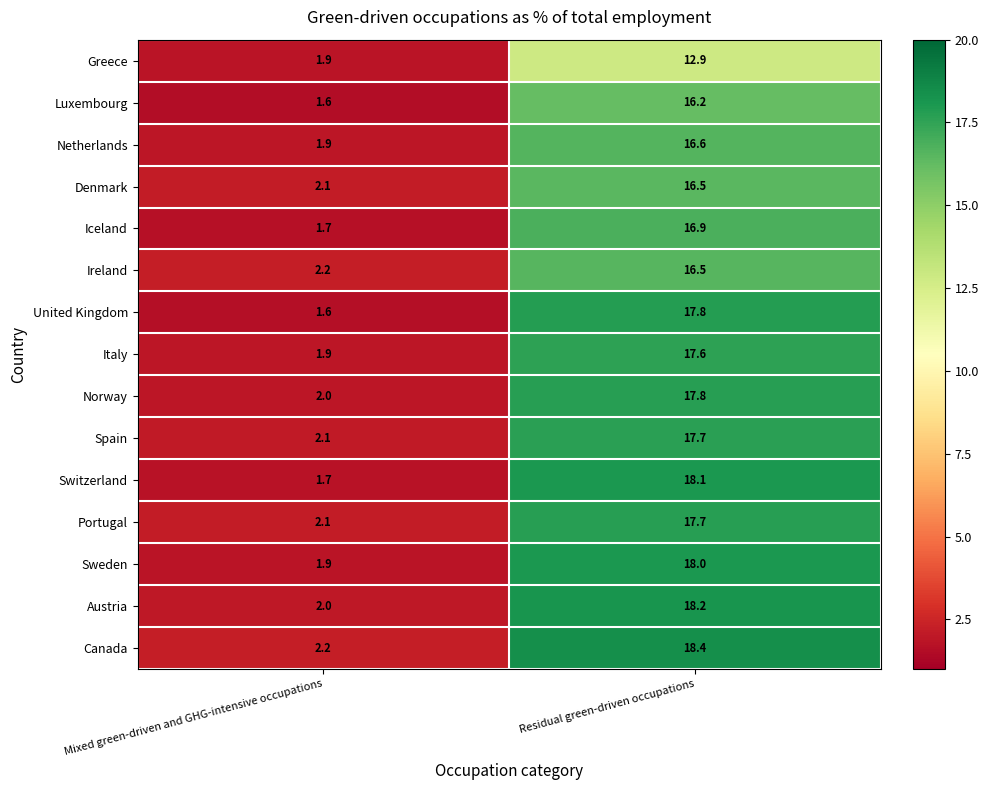

Reading left to right, transcribe all the data shown in this chart.

Greece: 1.9	12.9
Luxembourg: 1.6	16.2
Netherlands: 1.9	16.6
Denmark: 2.1	16.5
Iceland: 1.7	16.9
Ireland: 2.2	16.5
United Kingdom: 1.6	17.8
Italy: 1.9	17.6
Norway: 2.0	17.8
Spain: 2.1	17.7
Switzerland: 1.7	18.1
Portugal: 2.1	17.7
Sweden: 1.9	18.0
Austria: 2.0	18.2
Canada: 2.2	18.4